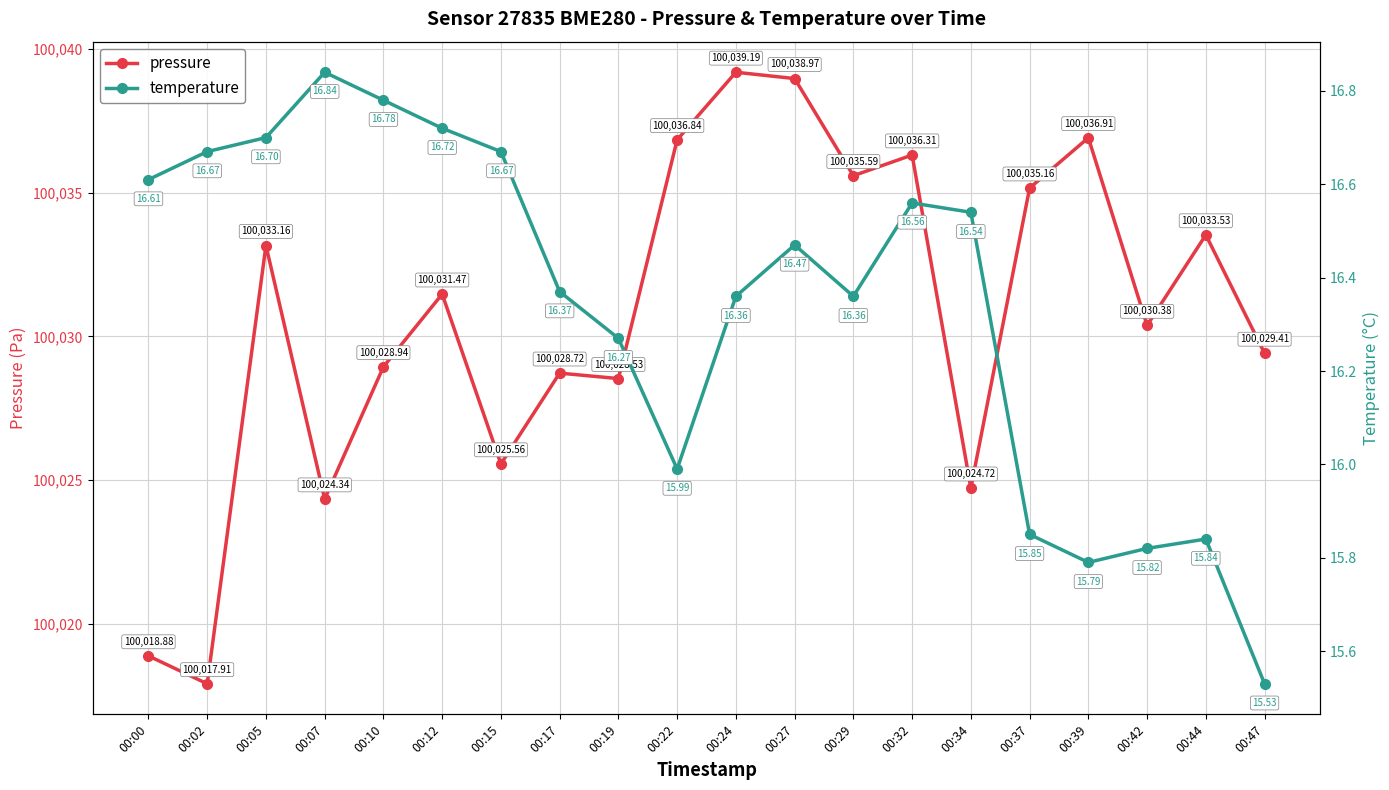

The value of pressure at 00:12 is 100031.5. True or false?

True